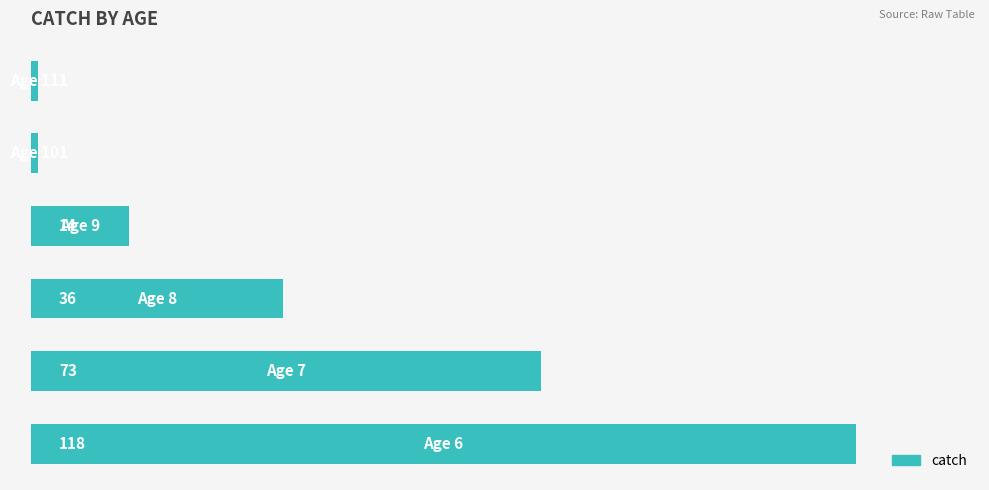

What is the difference between the maximum and minimum values?

117